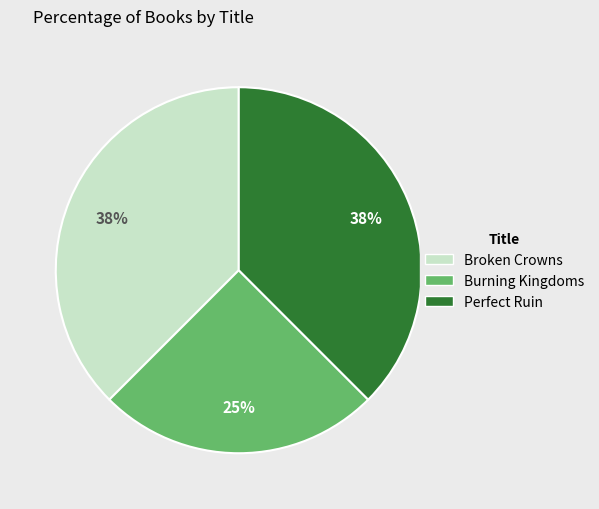

To the nearest percent, what portion does Burning Kingdoms represent?

25%